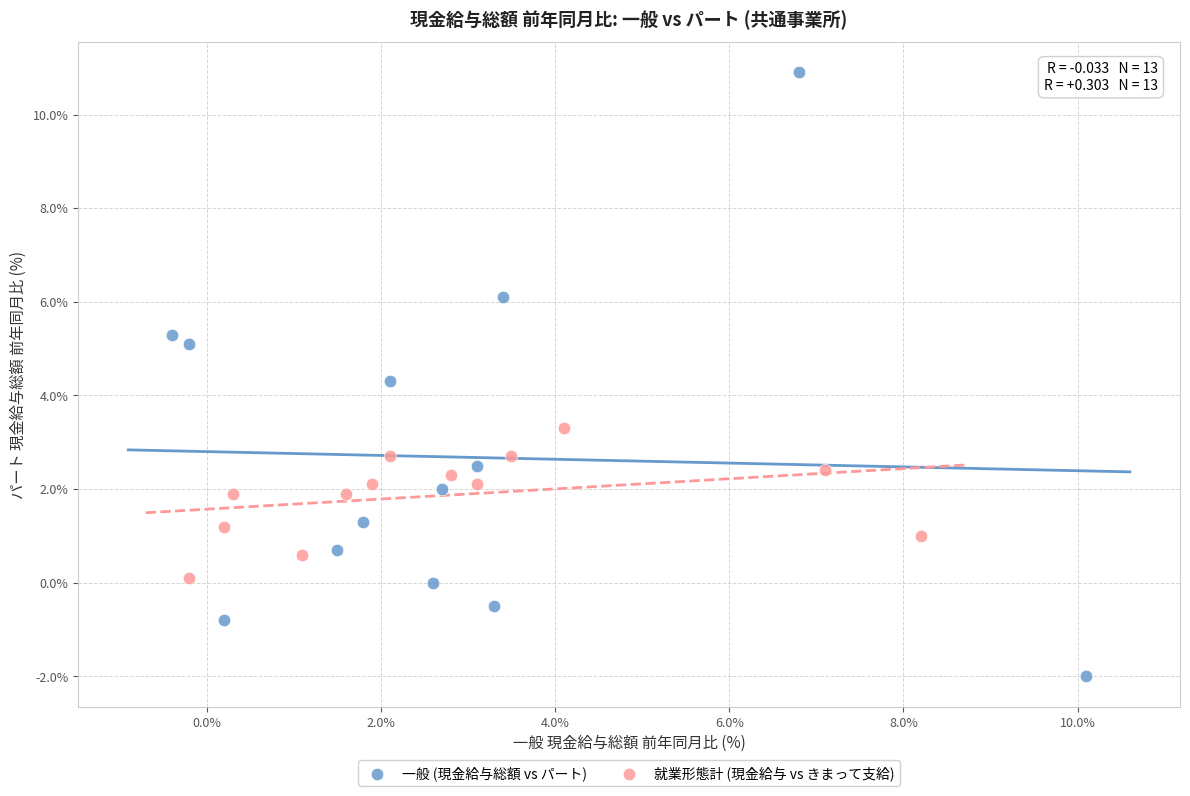

Which series reaches the minimum Y coordinate?

一般 (現金給与総額 vs パート)